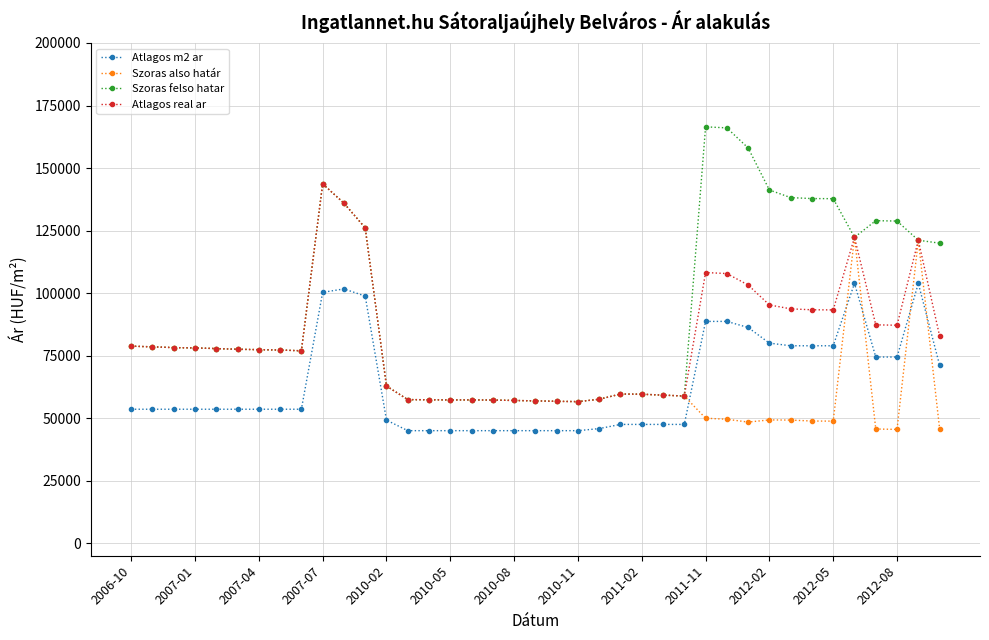

True or false: Atlagos m2 ar and Szoras felso hatar cross at least once.

False